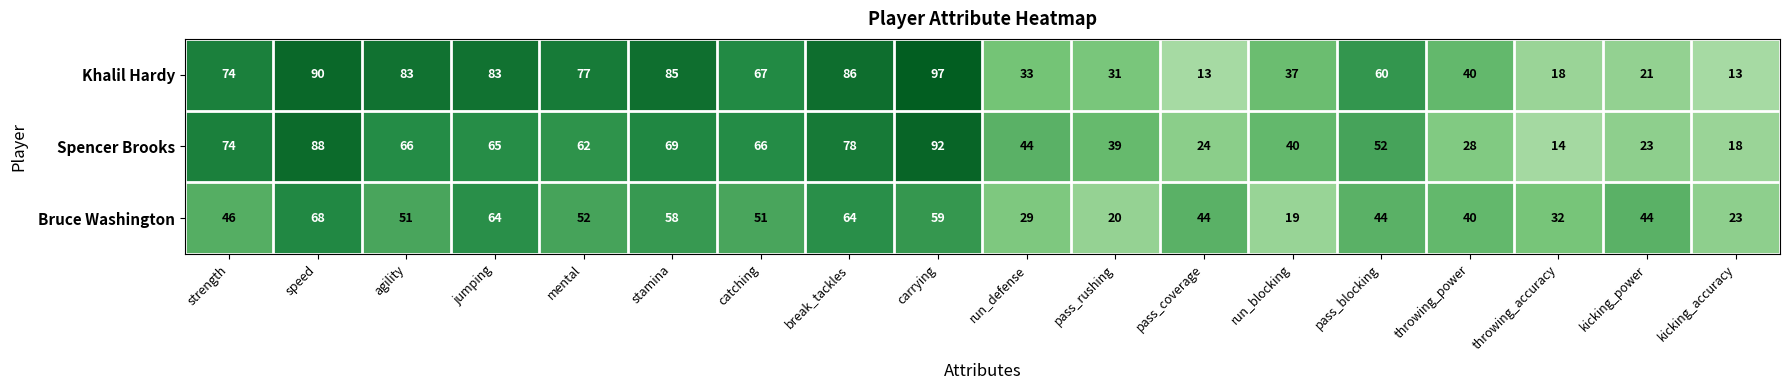

What is the sum of the Khalil Hardy values at stamina and mental?

162